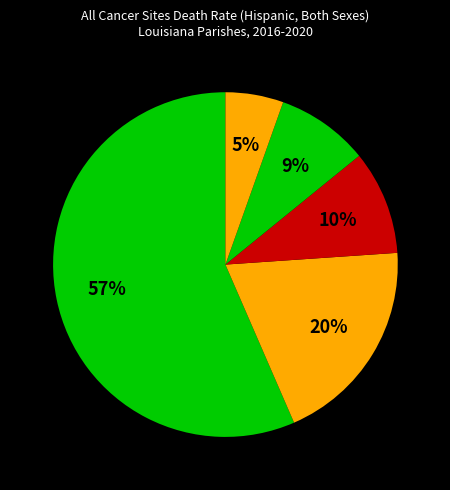

How many slices are in this pie chart?

5